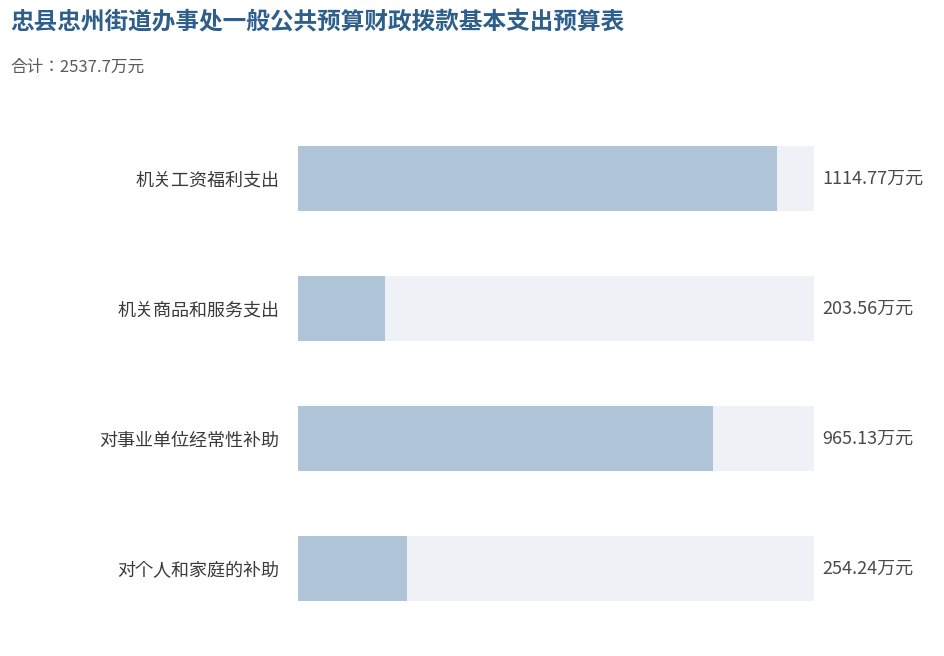

Reading left to right, transcribe all the data shown in this chart.

0=1114.8	200=203.6	400=965.1	600=254.2